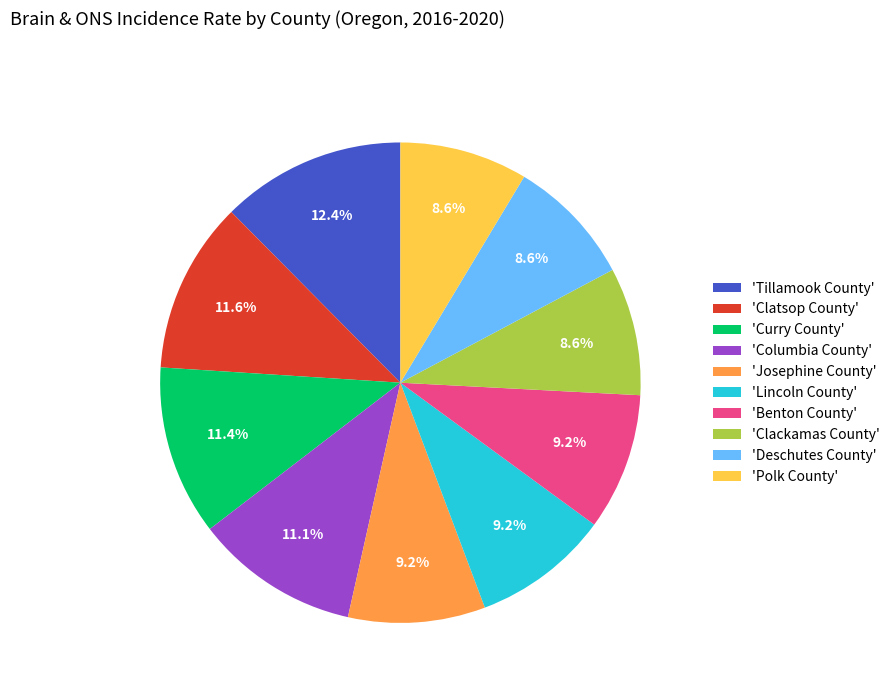

How many slices are in this pie chart?

10